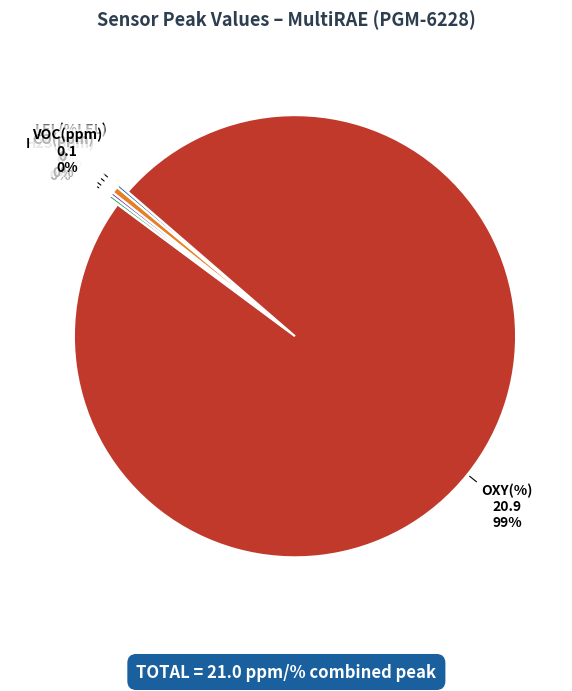

To the nearest percent, what is the average slice percentage?

20%